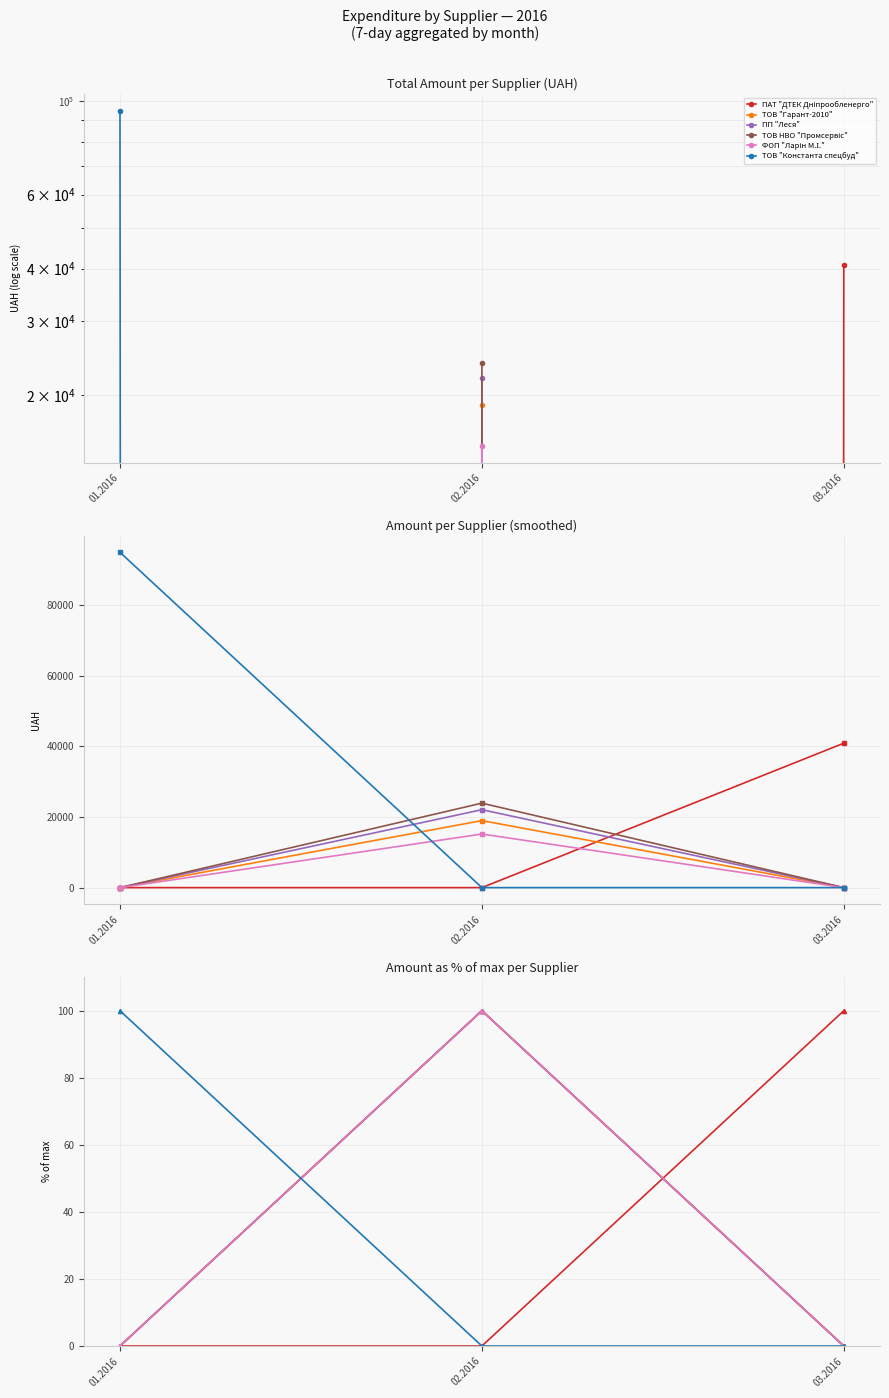

Where is ТОВ "Гарант-2010" nearest to the value 50?

01.2016